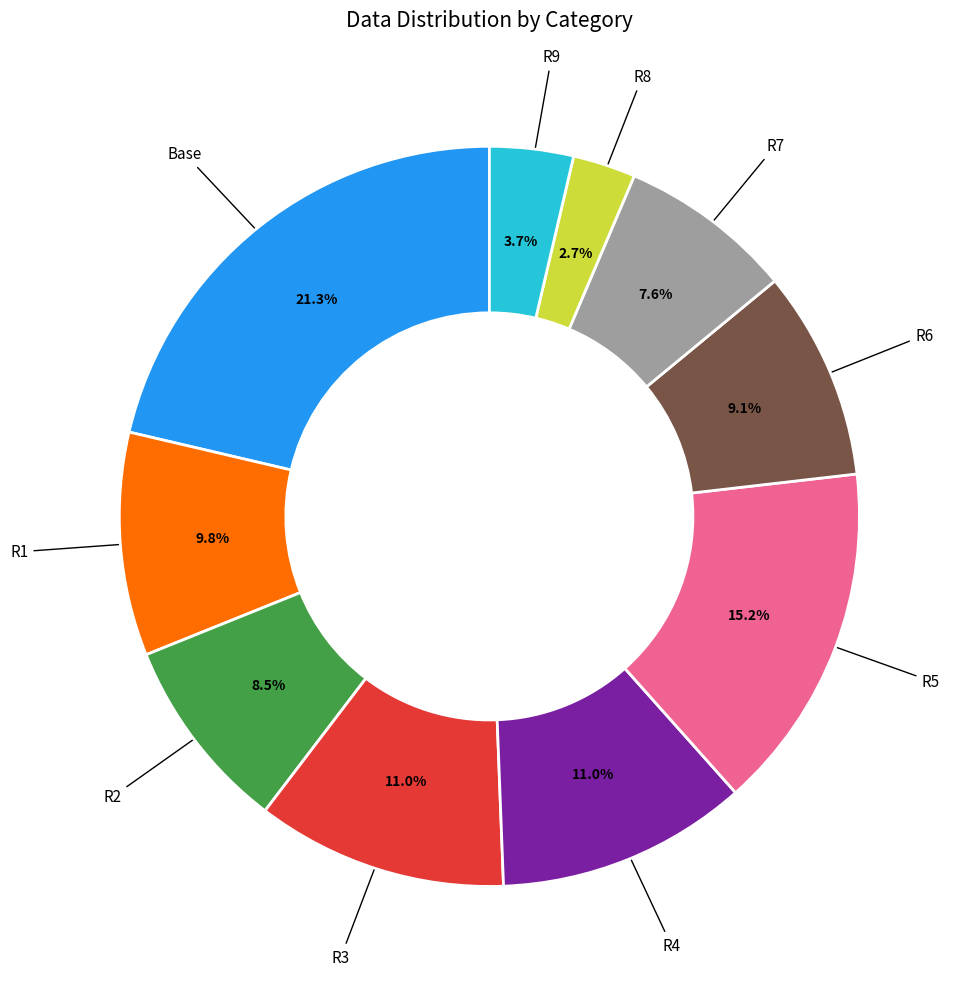

Is there any slice that represents more than half of the pie?

No